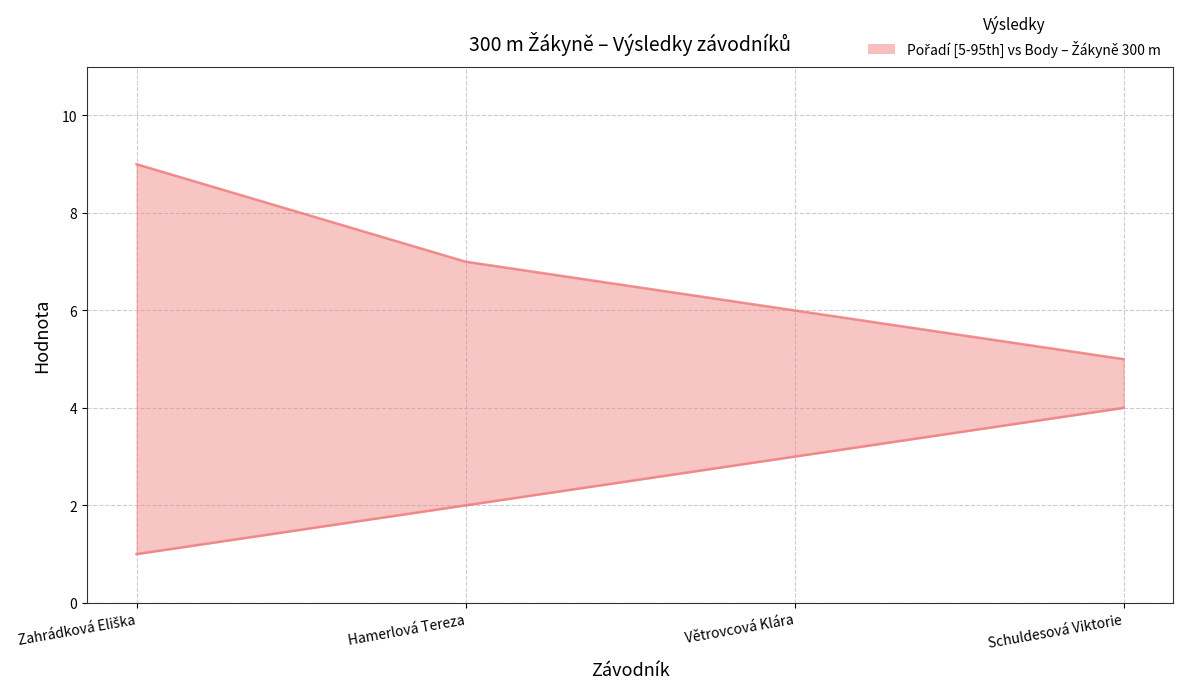

True or false: Body and Pořadí intersect in this chart.

False